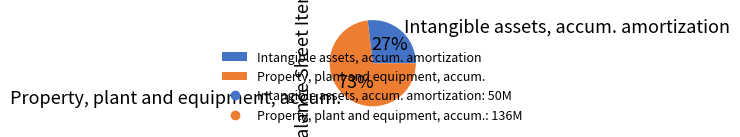

Which slice represents more than half of the pie?

Property, plant and equipment, accum.